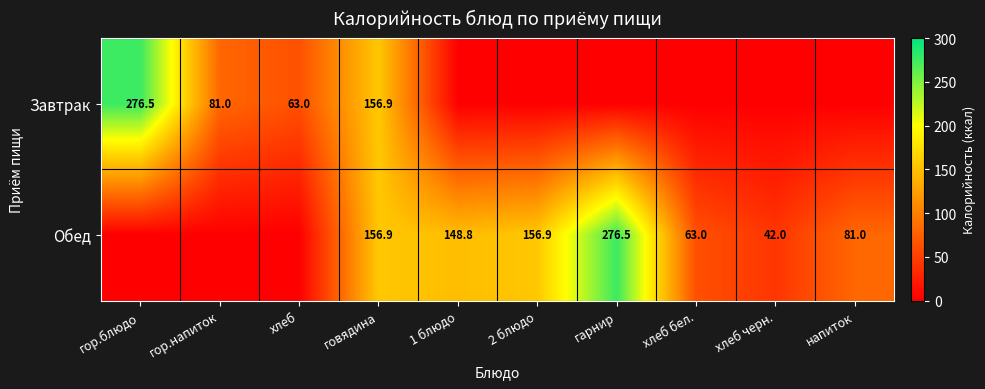

True or false: Обед has a value of 156.9 at 2 блюдо.

True